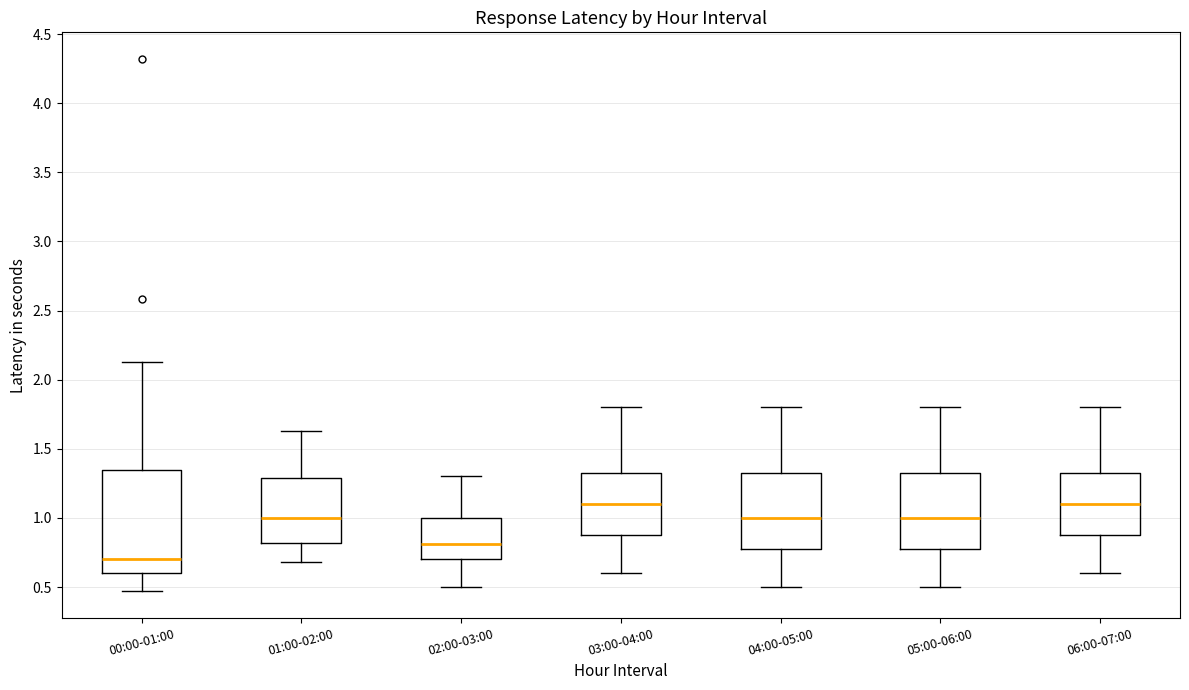

Where is the upper edge of the box for 03:00-04:00 on the y-axis? The values are not printed on the chart, so give them approximately, as read against the axis.

1.35